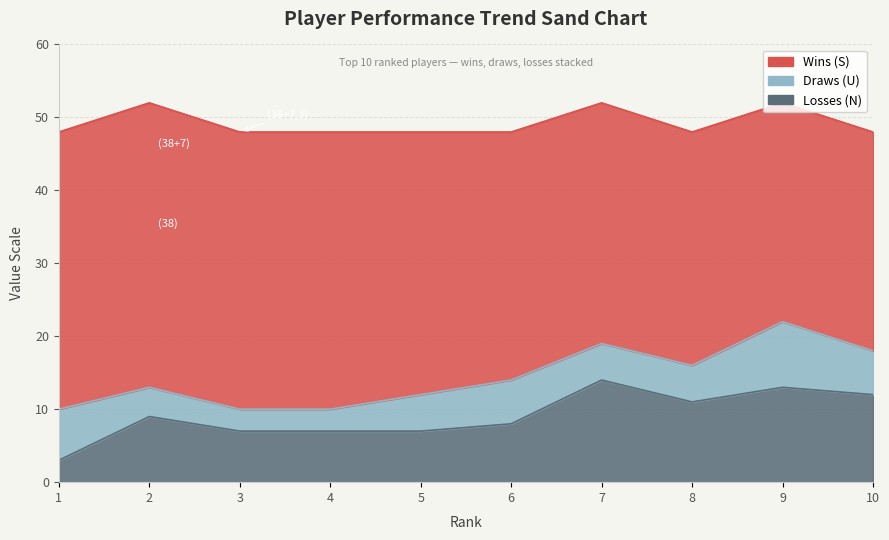

True or false: Wins (S) and Losses (N) cross at least once.

False